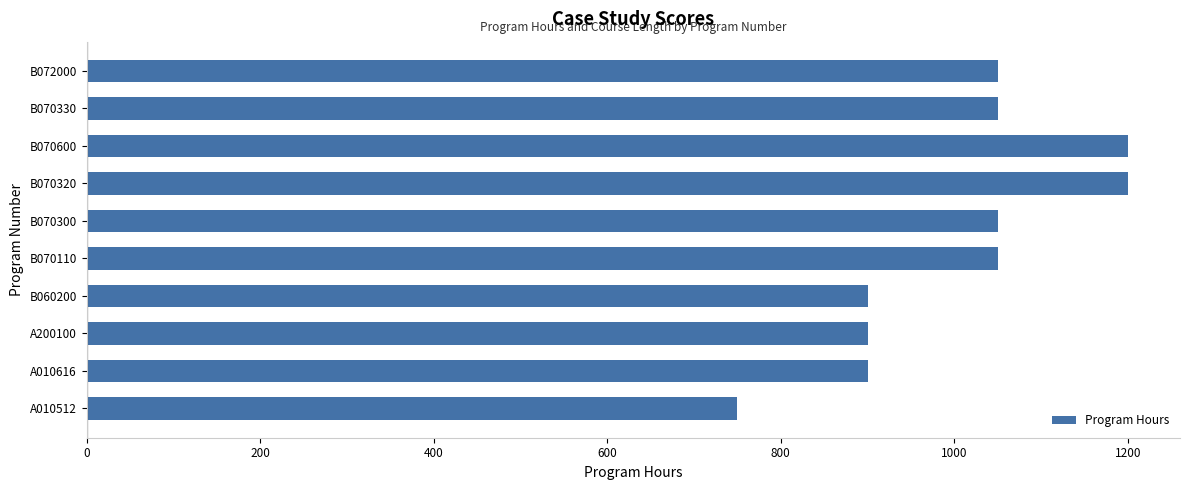

Count the number of data series in this chart.

1